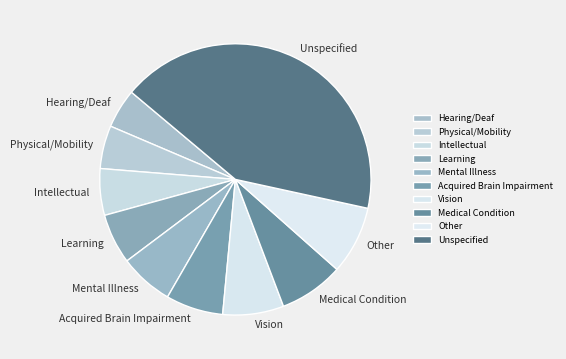

Which slice is the largest?

Unspecified